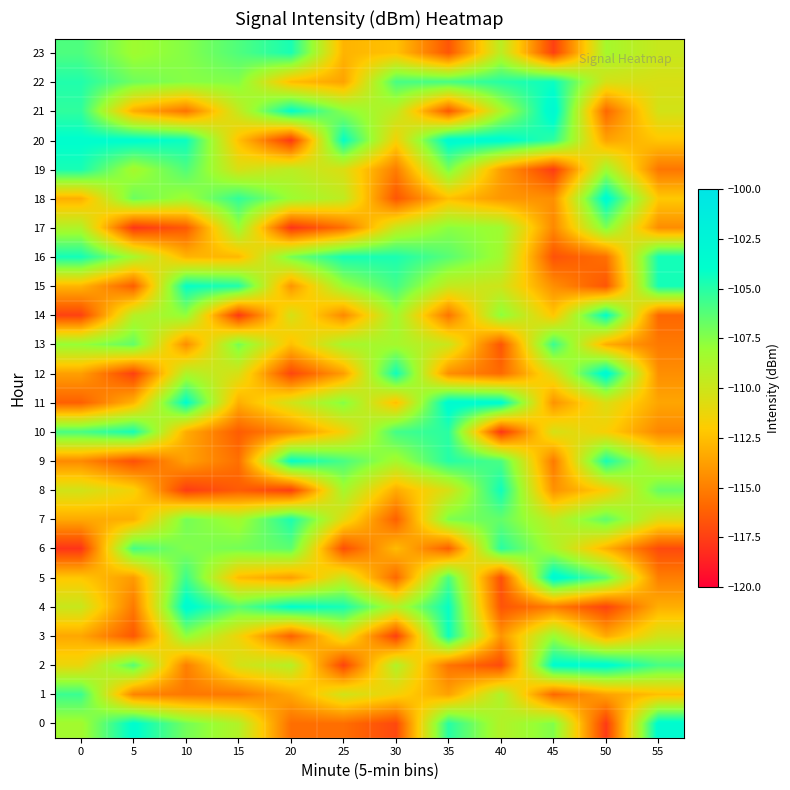

What is the spread (max minus min) of values at 45?

14.5